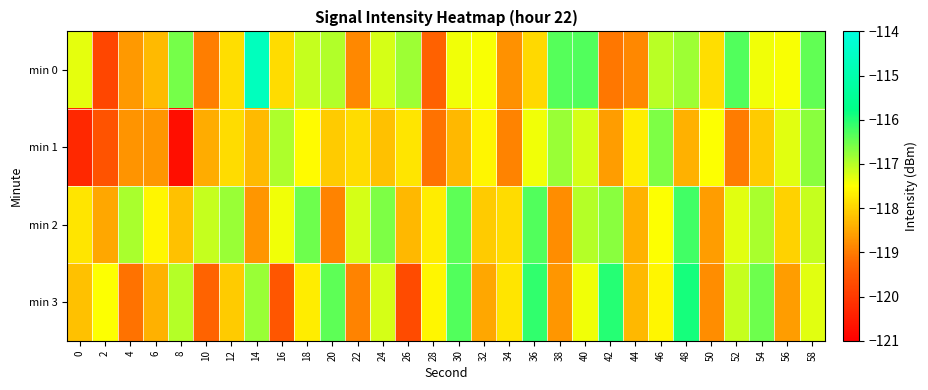

How many categories are shown in the chart?

30